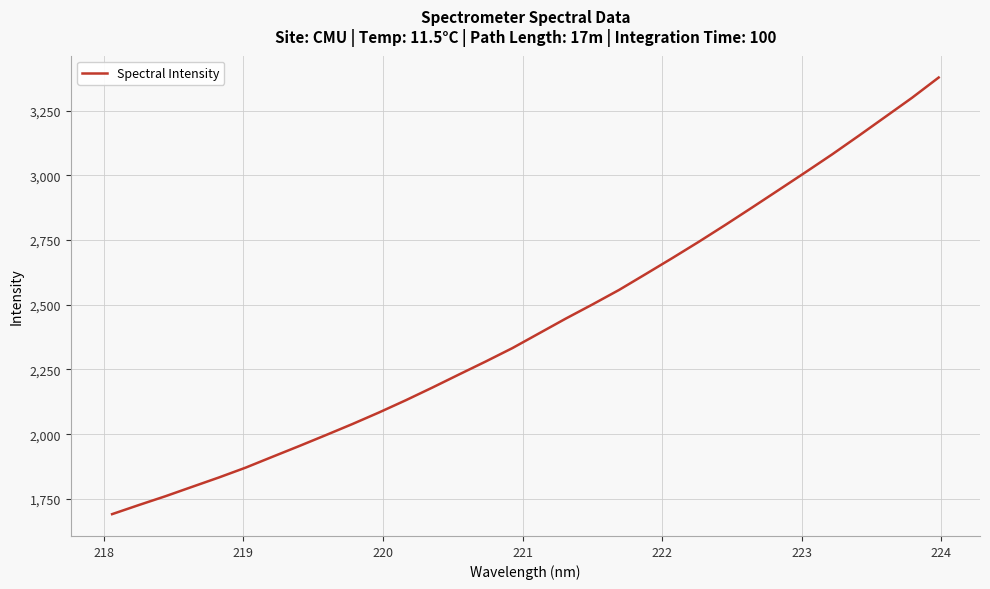

What is the greatest value displayed?

3378.1